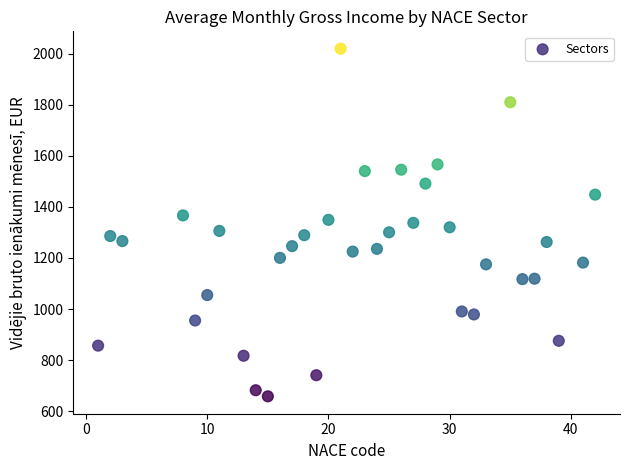

What is the range of X values (max minus min)?

41.0